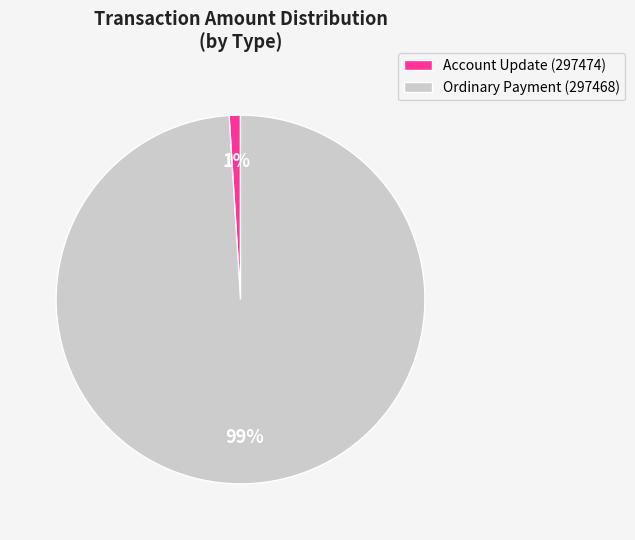

What is the largest slice in the pie chart?

Ordinary Payment (297468)